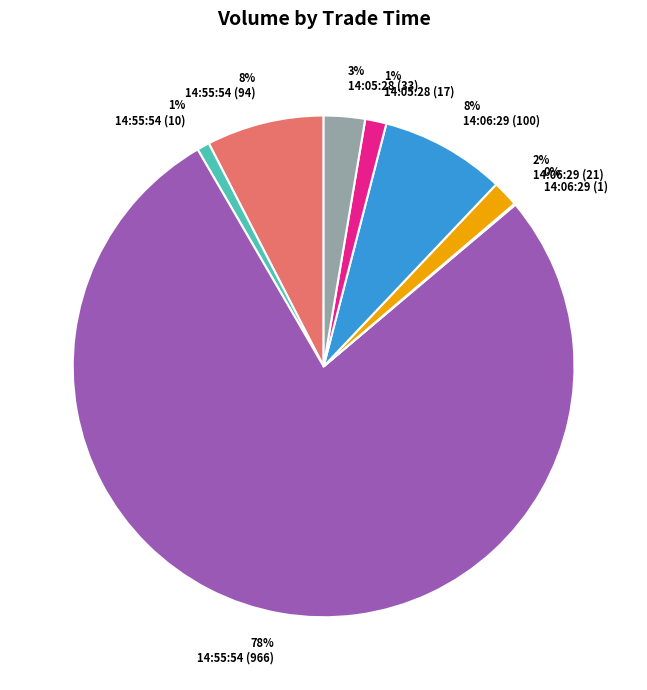

Combined, do 14:05:28 (17) and 14:05:28 (33) account for over 50%?

No